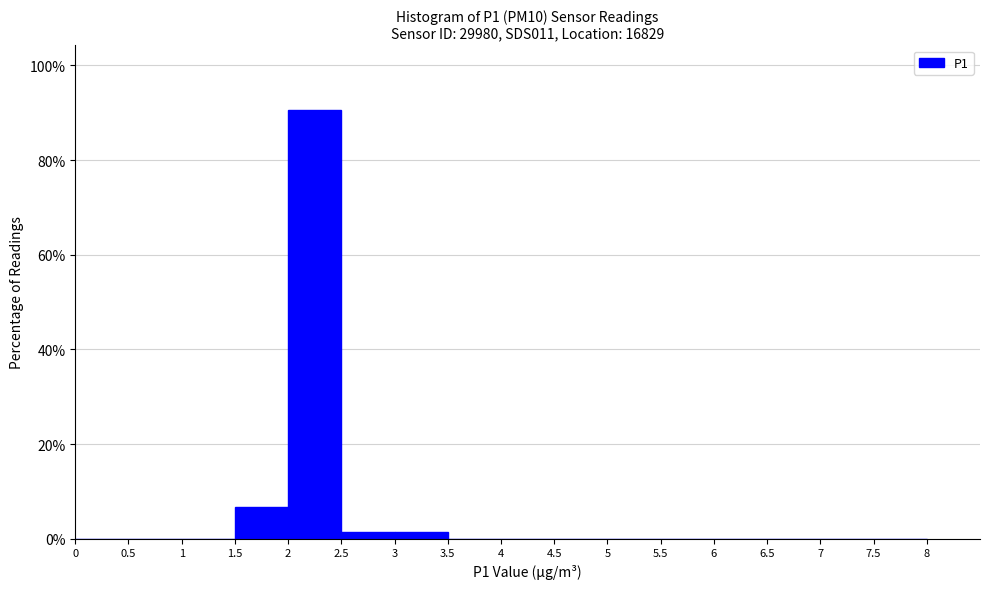

Reading left to right, list every bar in this chart as the range it spans on the x-axis followed by its height. The values are not printed on the chart, so give them approximately, as read against the axis.

0 to 0.5: 0
0.5 to 1: 0
1 to 1.5: 0
1.5 to 2: 6
2 to 2.5: 90
2.5 to 3: under 2
3 to 3.5: under 2
3.5 to 4: 0
4 to 4.5: 0
4.5 to 5: 0
5 to 5.5: 0
5.5 to 6: 0
6 to 6.5: 0
6.5 to 7: 0
7 to 7.5: 0
7.5 to 8: 0